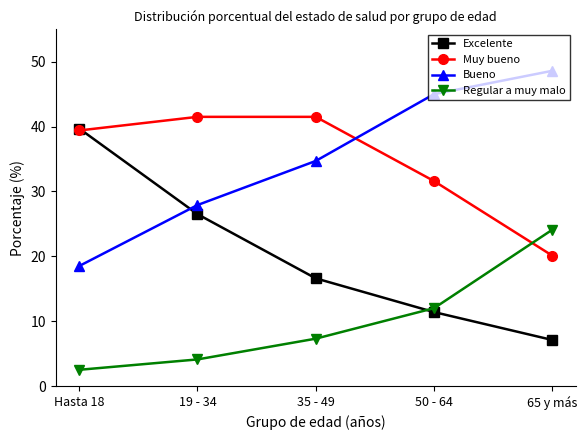

What is the greatest value displayed?

48.6